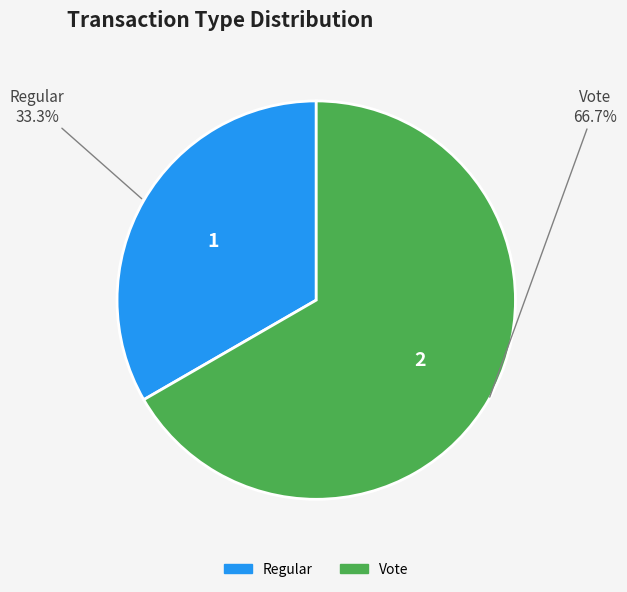

Which category has the smallest portion of the pie?

Regular